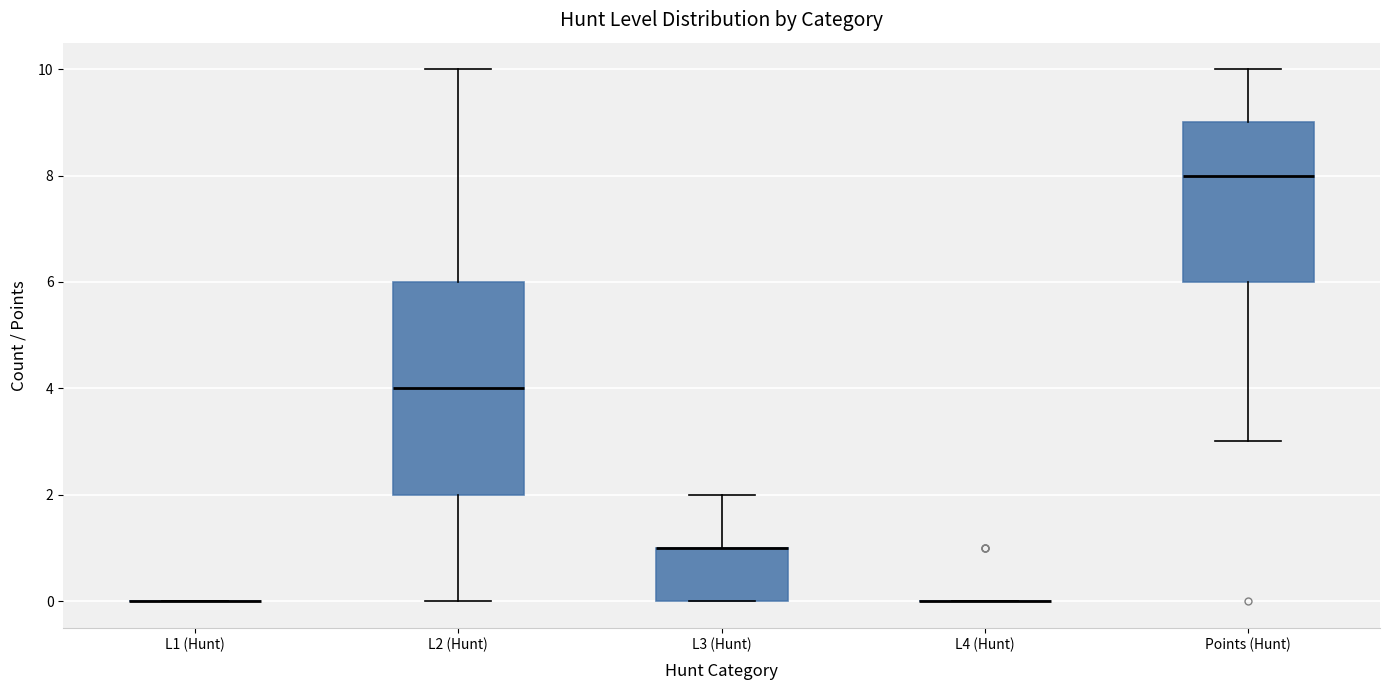

Reading left to right, transcribe this box plot: for each box, give where its median line is, the range the box spans, and where its two whiskers end, as read against the y-axis. The values are not printed on the chart, so give them approximately, as read against the axis.

L1 (Hunt): box collapsed to a line at 0, whiskers 0 to 0
L2 (Hunt): median 4, box 2 to 6, whiskers 0 to 10
L3 (Hunt): median 1 (drawn on the box's upper edge), box 0 to 1, whiskers 0 to 2
L4 (Hunt): box collapsed to a line at 0, whiskers 0 to 0
Points (Hunt): median 8, box 6 to 9, whiskers 3 to 10